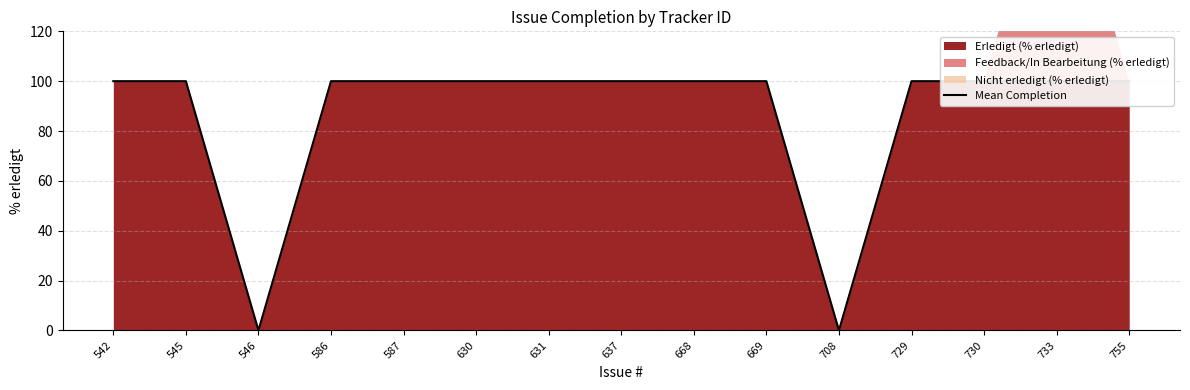

True or false: the data shows 100 at 637.

True